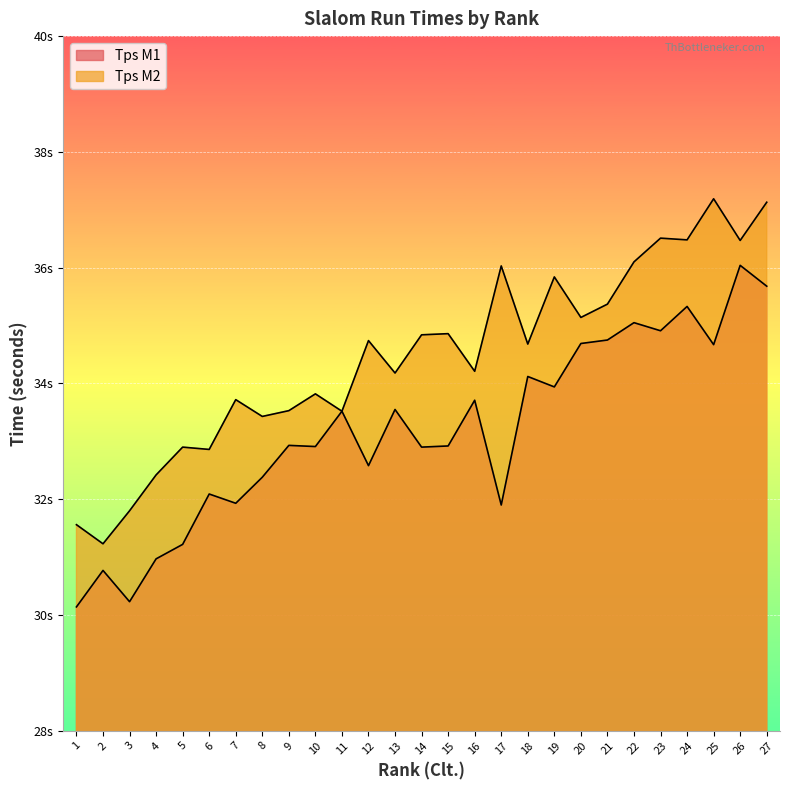

Where does the Tps M2 series first go above 34?

12